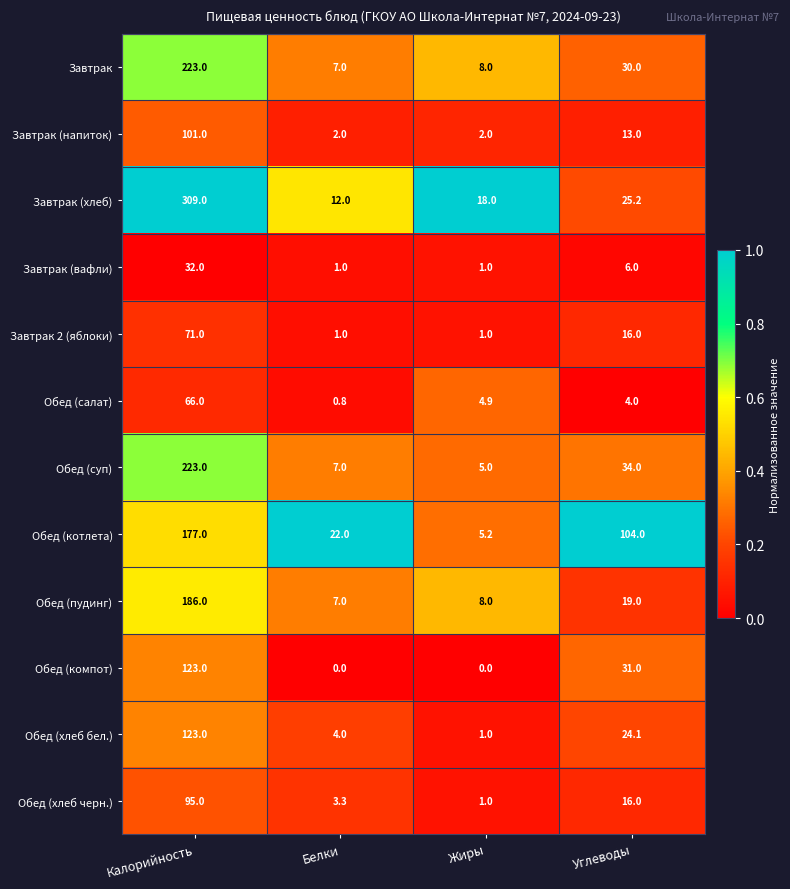

Which series has the largest total across all categories?

Завтрак (хлеб)